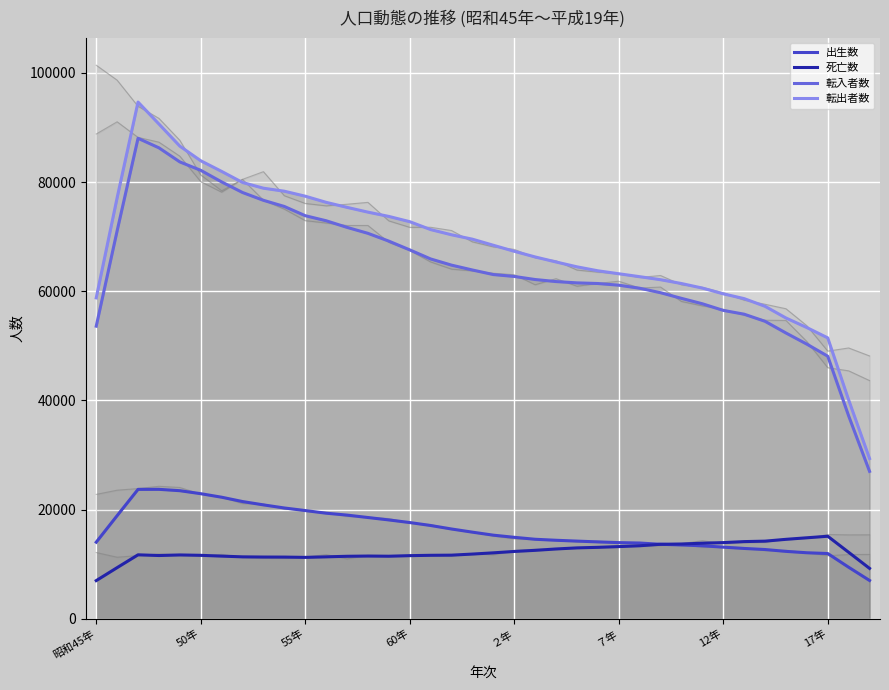

What is the spread (max minus min) of values at ７年?

49979.4